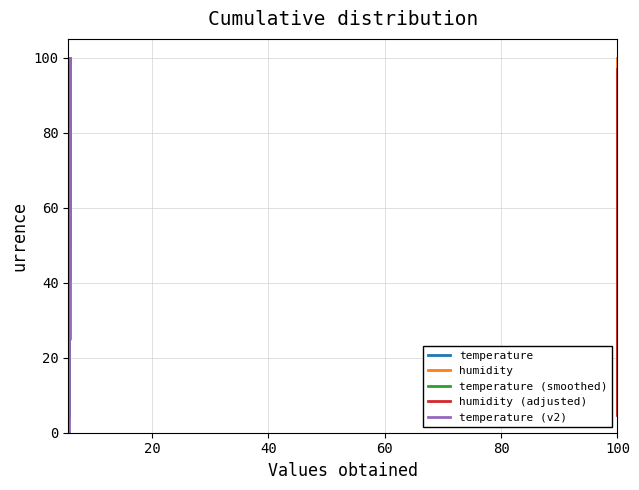

True or false: humidity and temperature cross at least once.

False